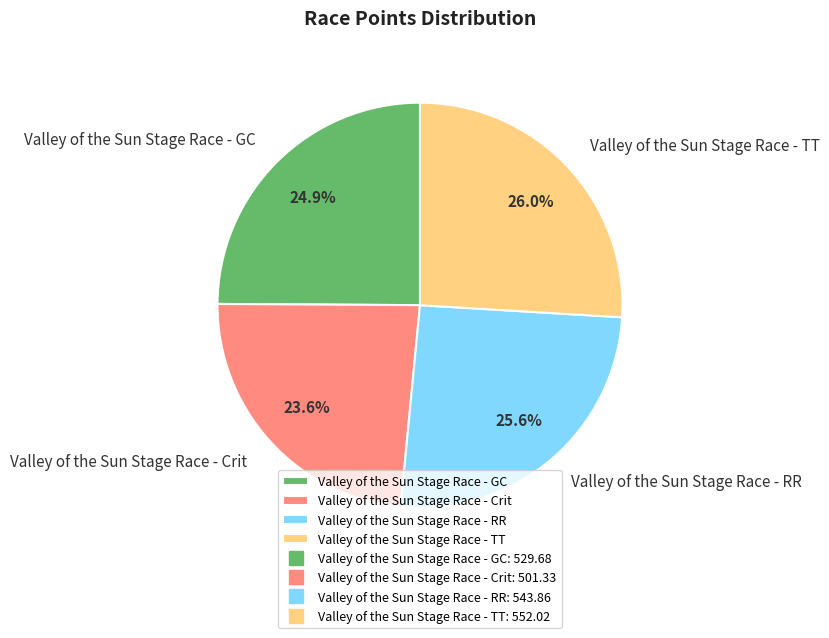

Is it true that Valley of the Sun Stage Race - GC is 25% of the pie?

True